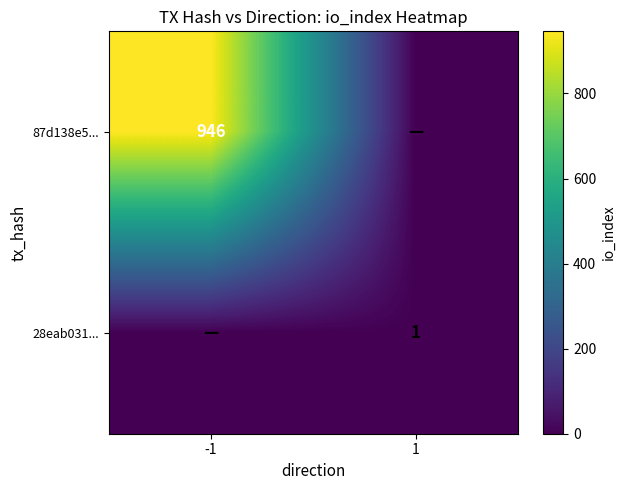

What is the difference between the maximum and minimum values in the 87d138e5... series?

946